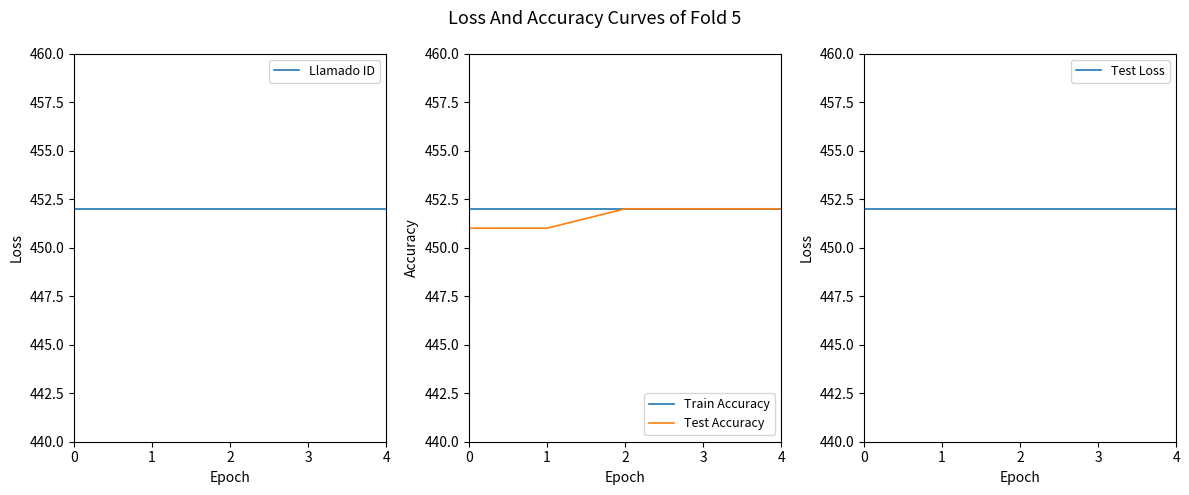

True or false: Llamado ID and Train Accuracy cross at least once.

False